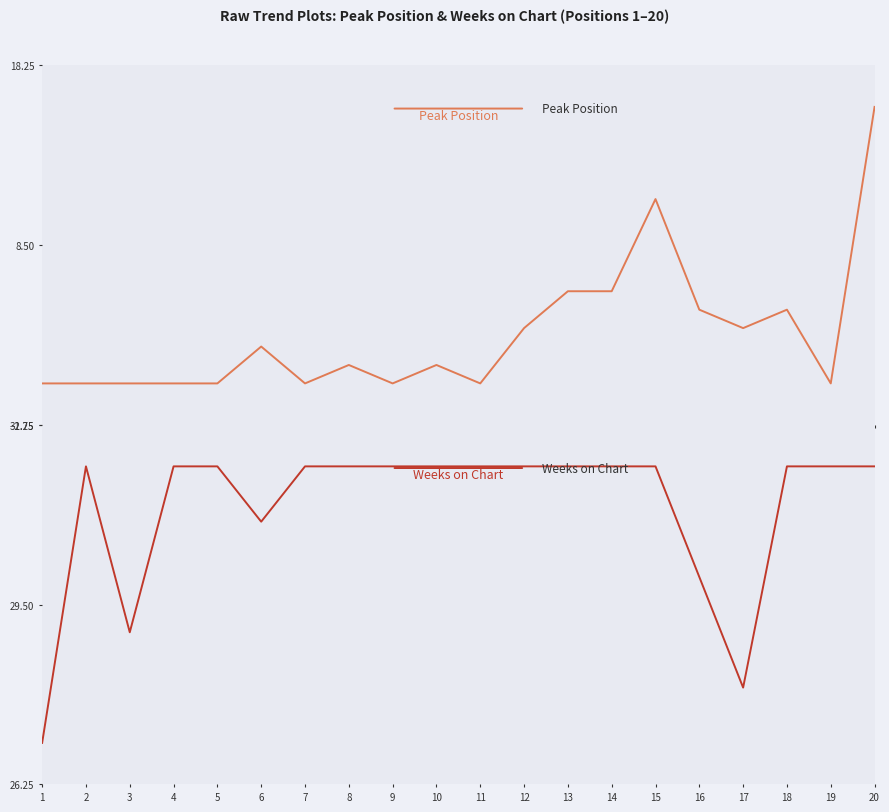

What is the sum of the Weeks on Chart values at 13 and 11?

64